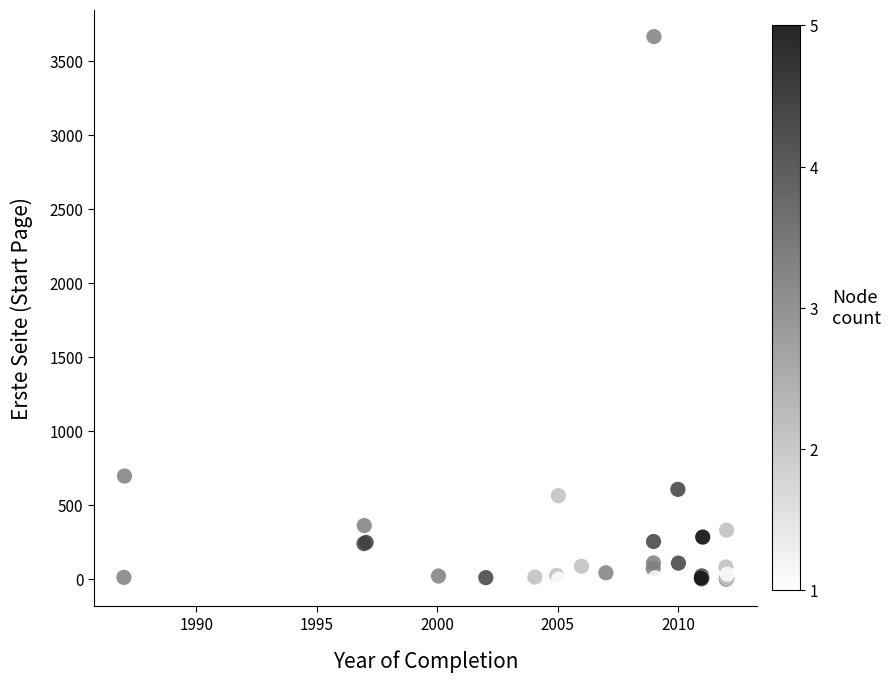

What Y value in the scatter plot is closest to 1831?

2001